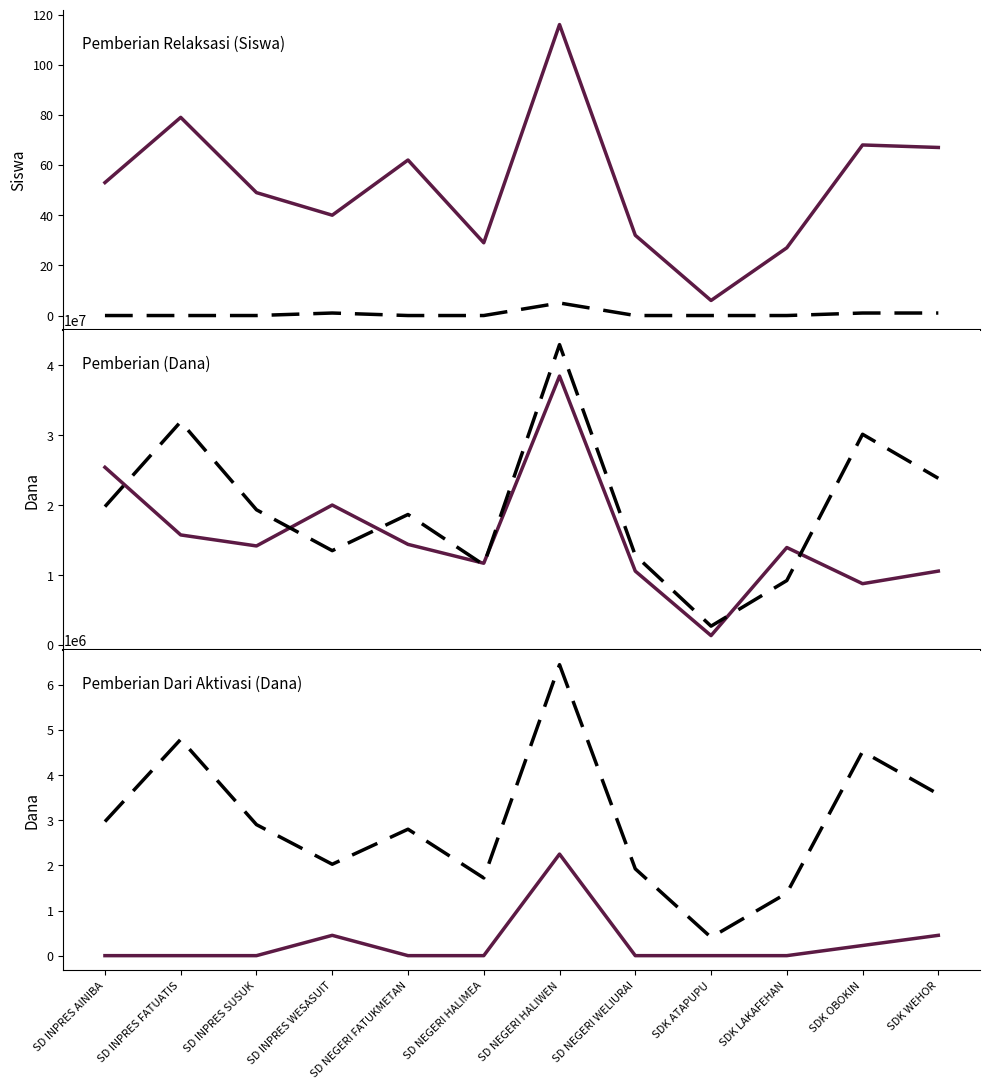

The value of Pemberian (Dana) at SD NEGERI FATUKMETAN is 6677058. True or false?

False